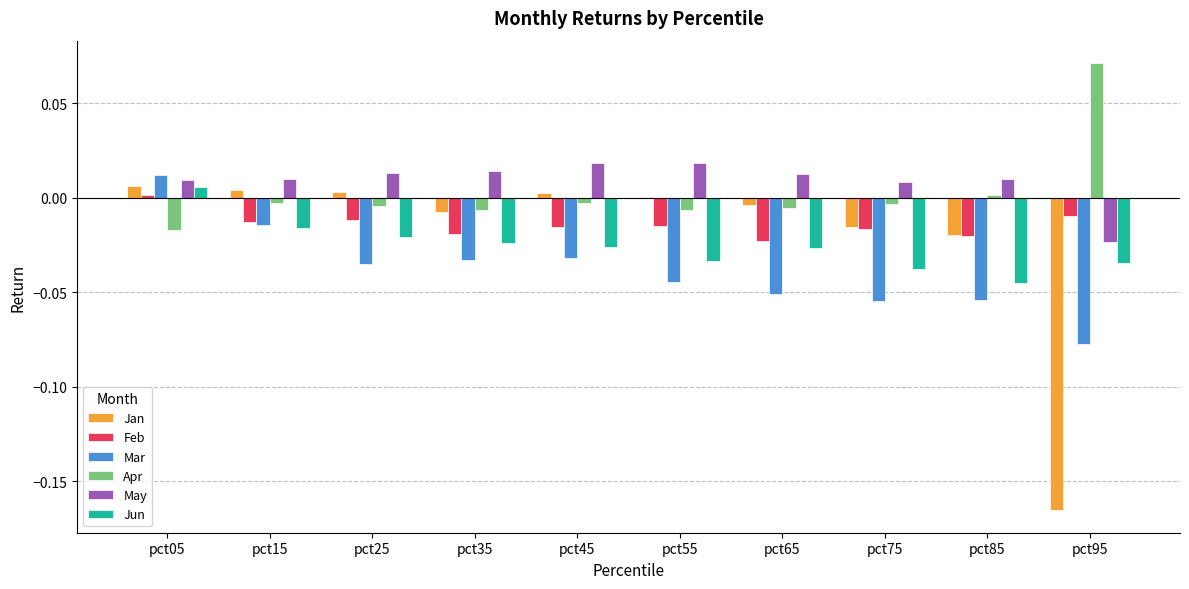

Between pct65 and pct85, which series saw the biggest shift?

Jun